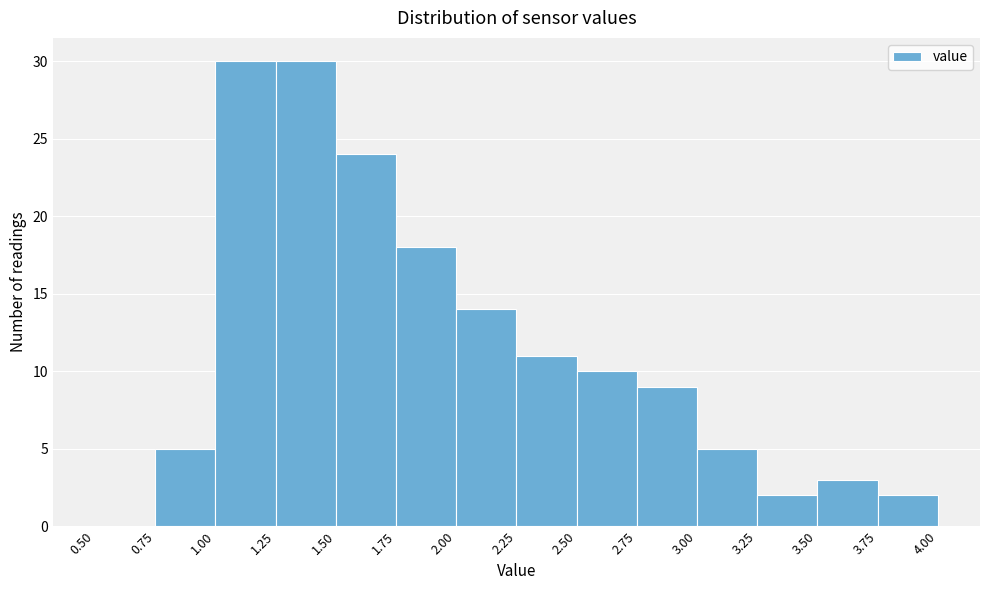

Reading left to right, list every bar in this chart as the range it spans on the x-axis followed by its height. The values are not printed on the chart, so give them approximately, as read against the axis.

0.50 to 0.75: 0
0.75 to 1.00: 5
1.00 to 1.25: 30
1.25 to 1.50: 30
1.50 to 1.75: 24
1.75 to 2.00: 18
2.00 to 2.25: 14
2.25 to 2.50: 11
2.50 to 2.75: 10
2.75 to 3.00: 9
3.00 to 3.25: 5
3.25 to 3.50: 2
3.50 to 3.75: 3
3.75 to 4.00: 2